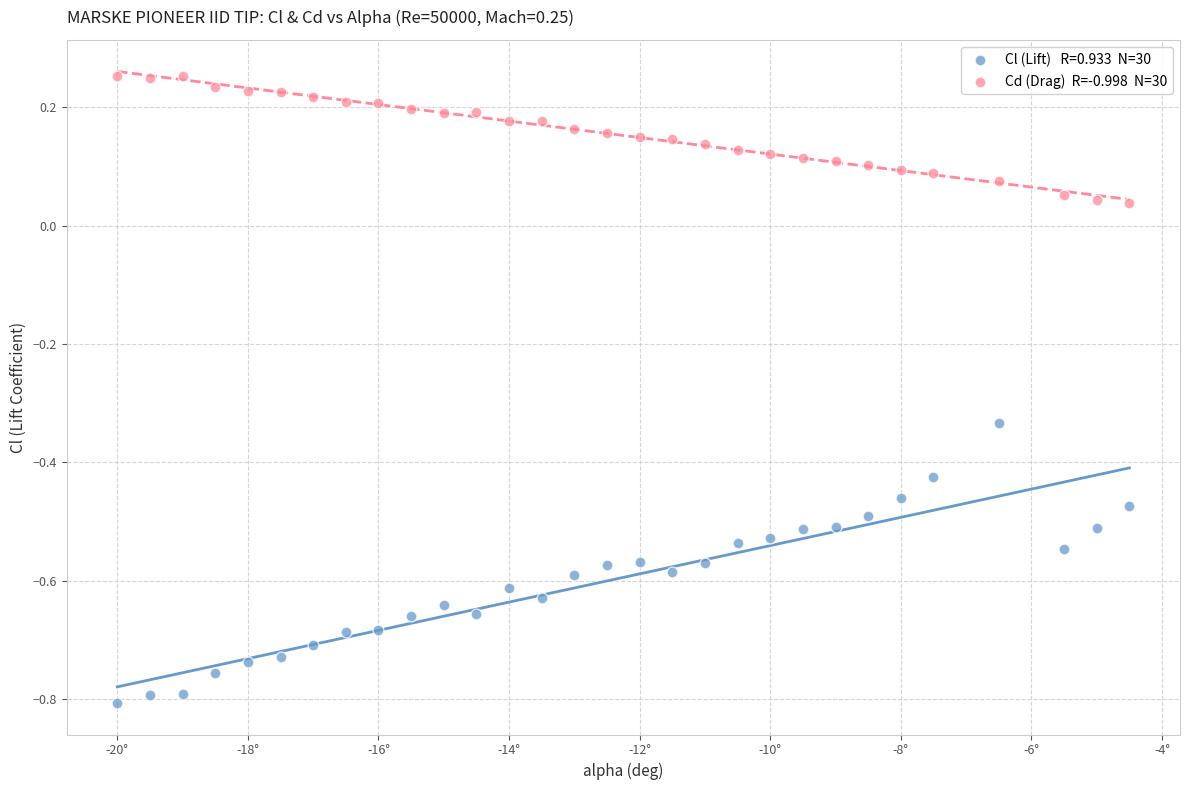

Across all data points, what is the range of X values (max minus min)?

15.5